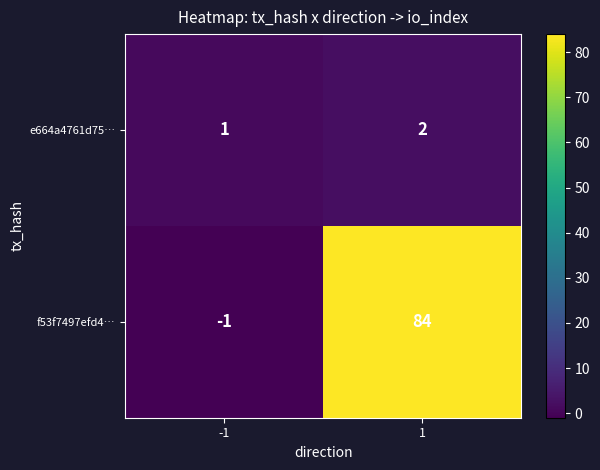

What is the average value of the f53f7497efd4… series?

42